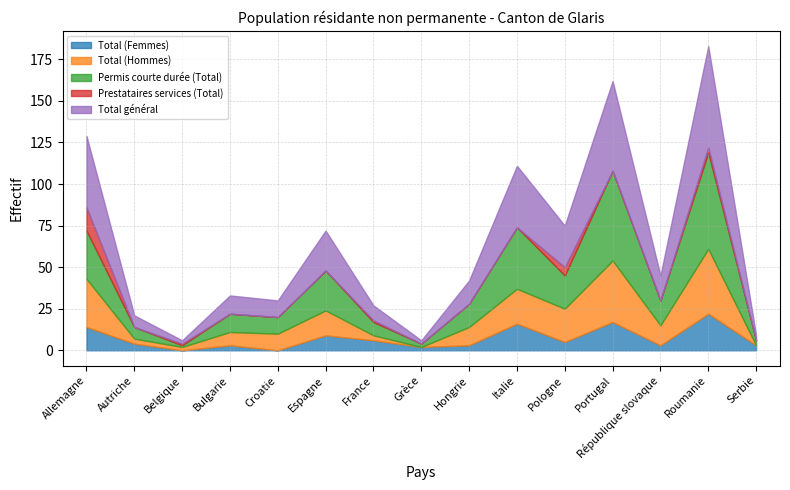

How many interior local peaks does the Total (Hommes) series have?

4